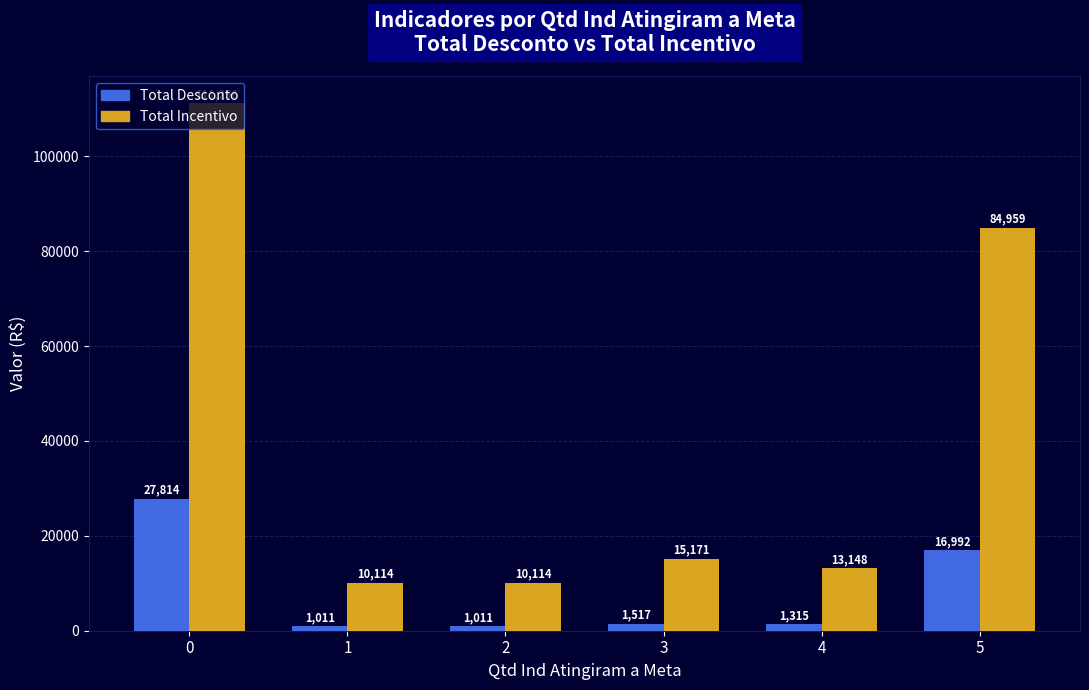

What is the average value of the Total Incentivo series?

40793.8